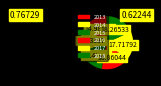

To the nearest percent, what portion does 2015 represent?

16%